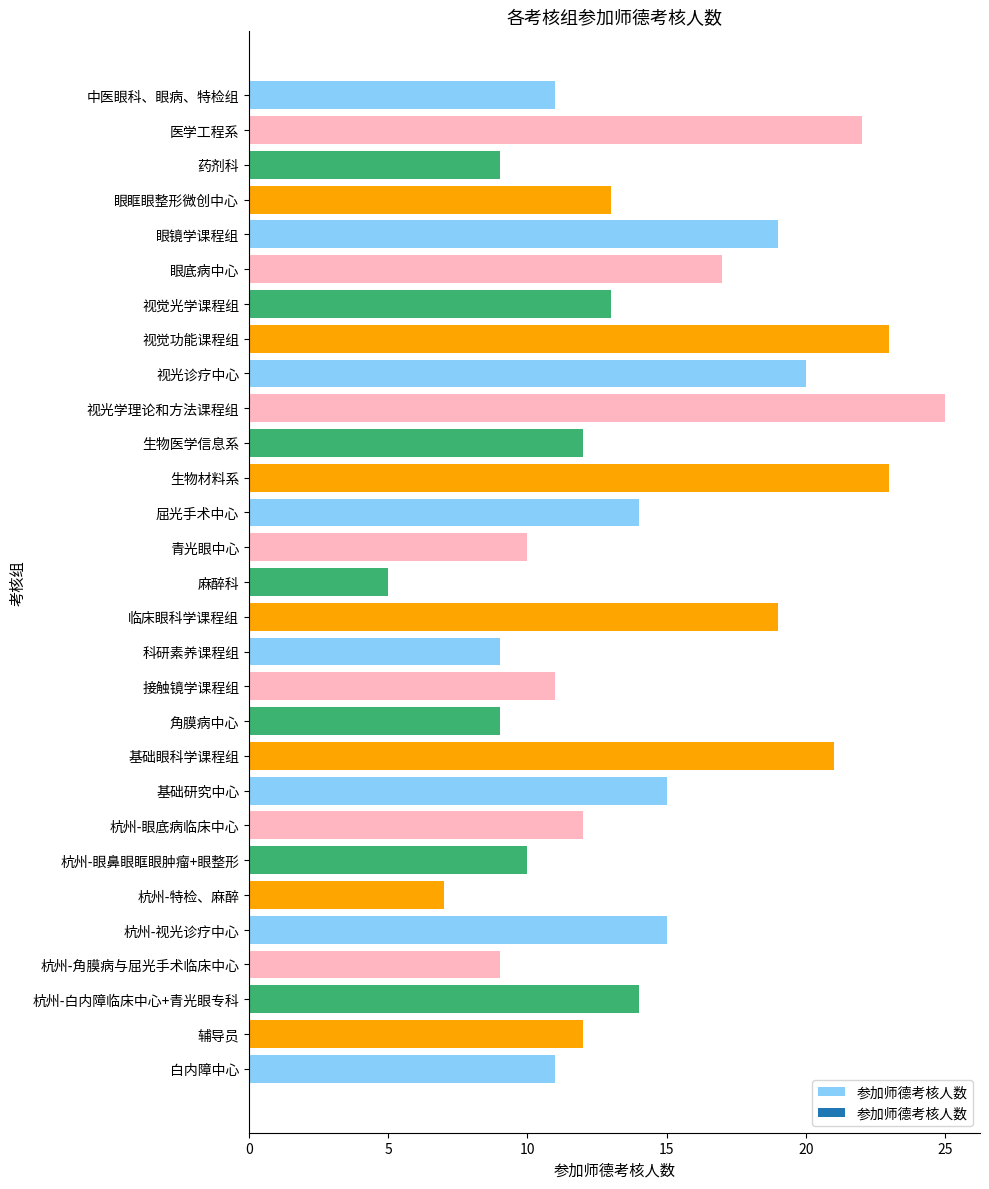

How many data points are less than 13?

14